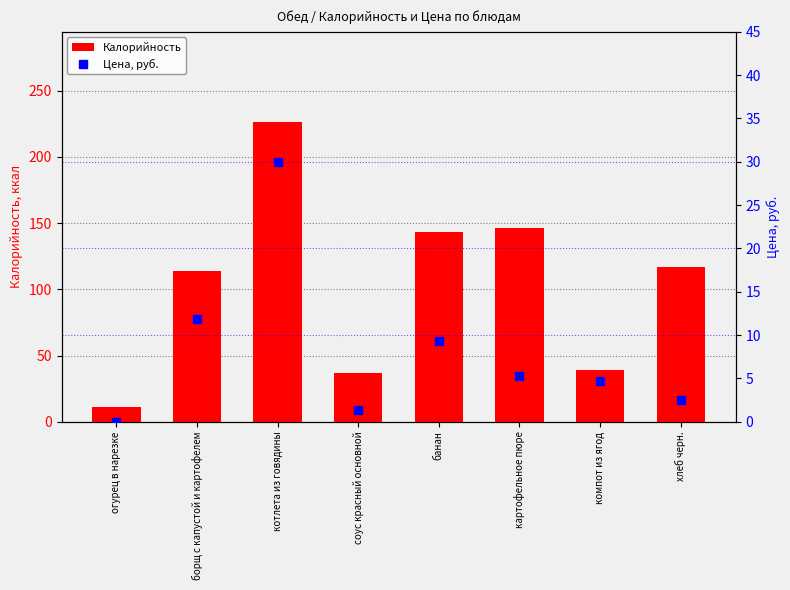

True or false: Калорийность has a value of 146.0 at картофельное пюре.

True